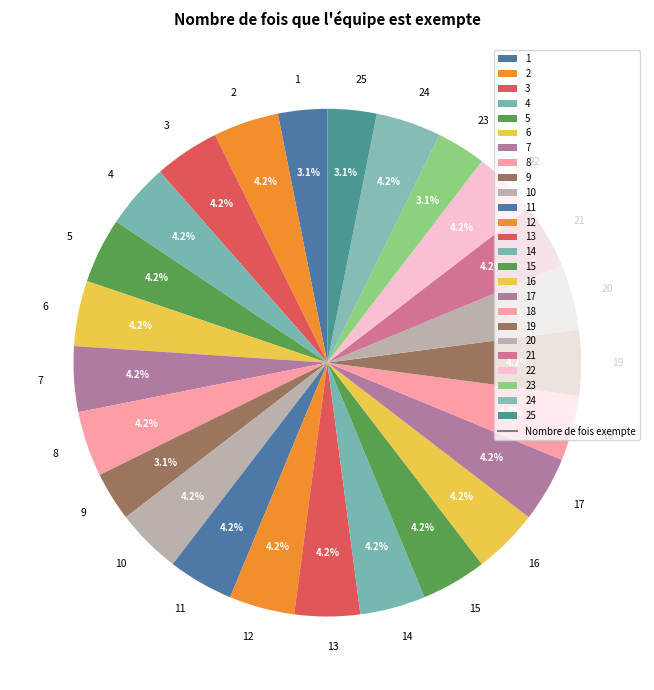

How much of the chart is everything except 7?

95.8%